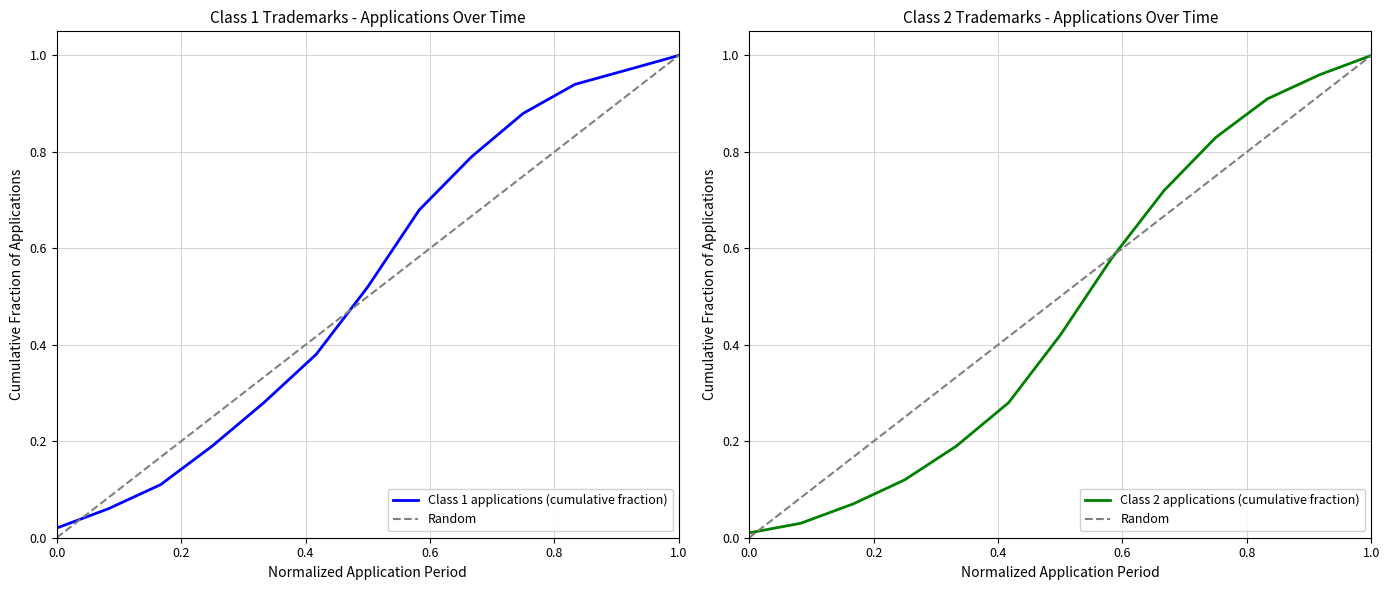

Which series has the widest spread of values?

Random